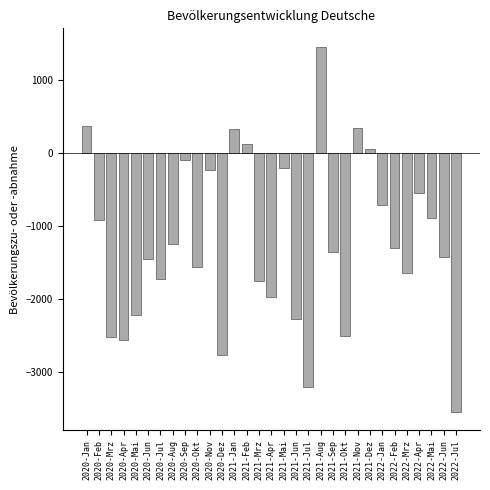

What is the label of the 13th bar from the right?

2021-Jul